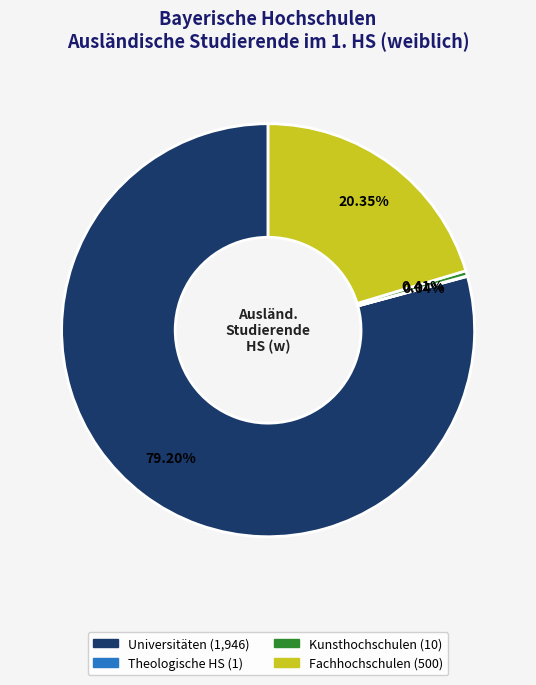

Does any single category account for the majority?

Yes